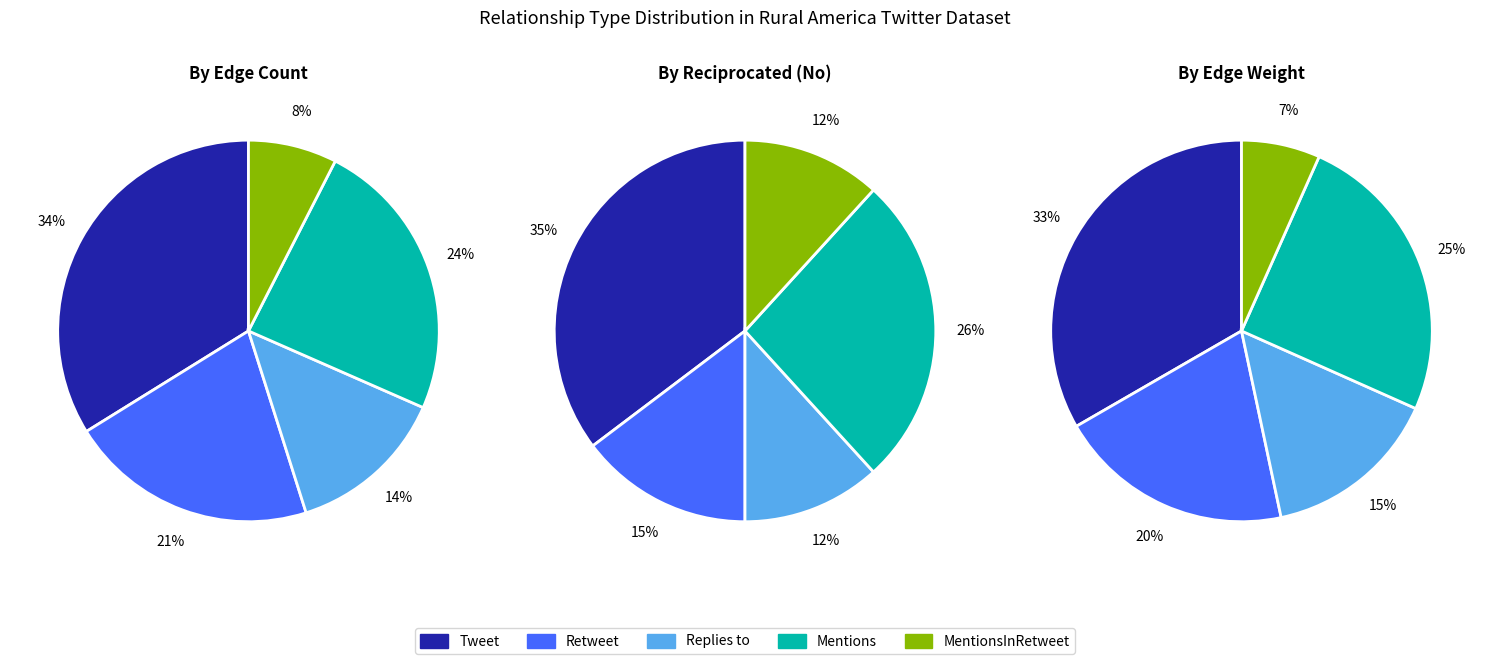

Rank the categories by value from lowest to highest.

MentionsInRetweet, Replies to, Retweet, Mentions, Tweet